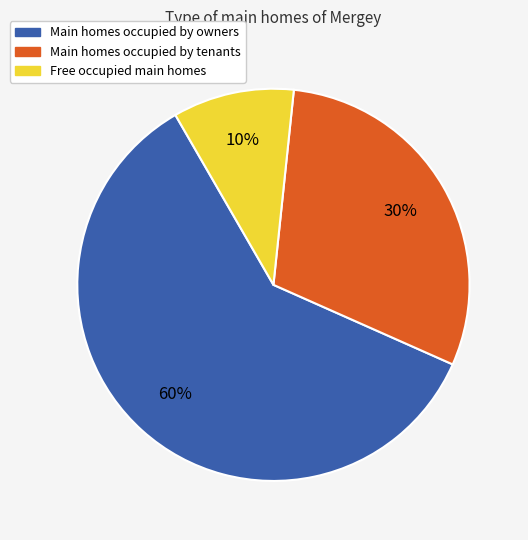

Rank the categories by value from lowest to highest.

Free occupied main homes, Main homes occupied by tenants, Main homes occupied by owners